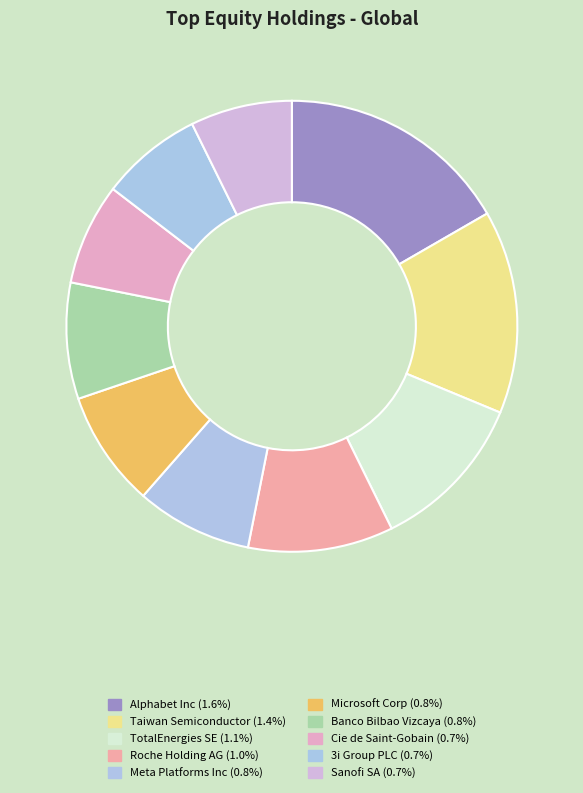

How many slices are in this pie chart?

10